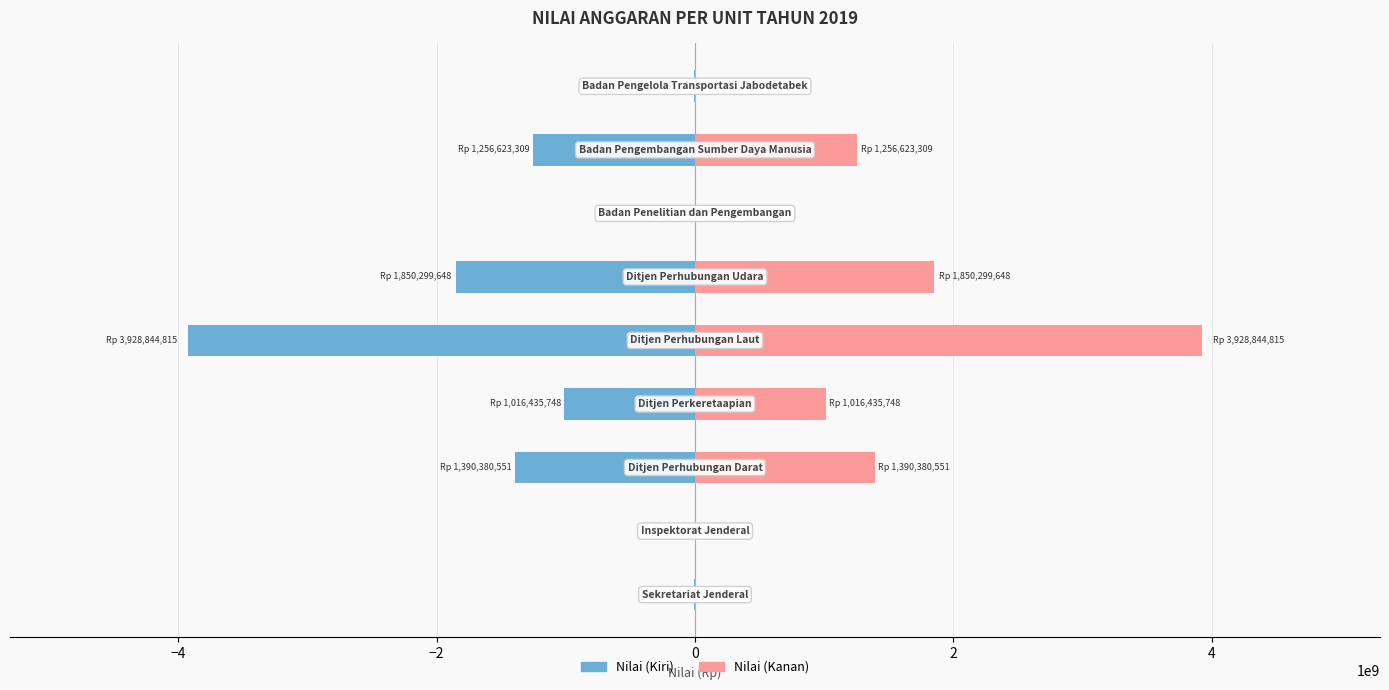

Between 8 and 4, which is larger?

8